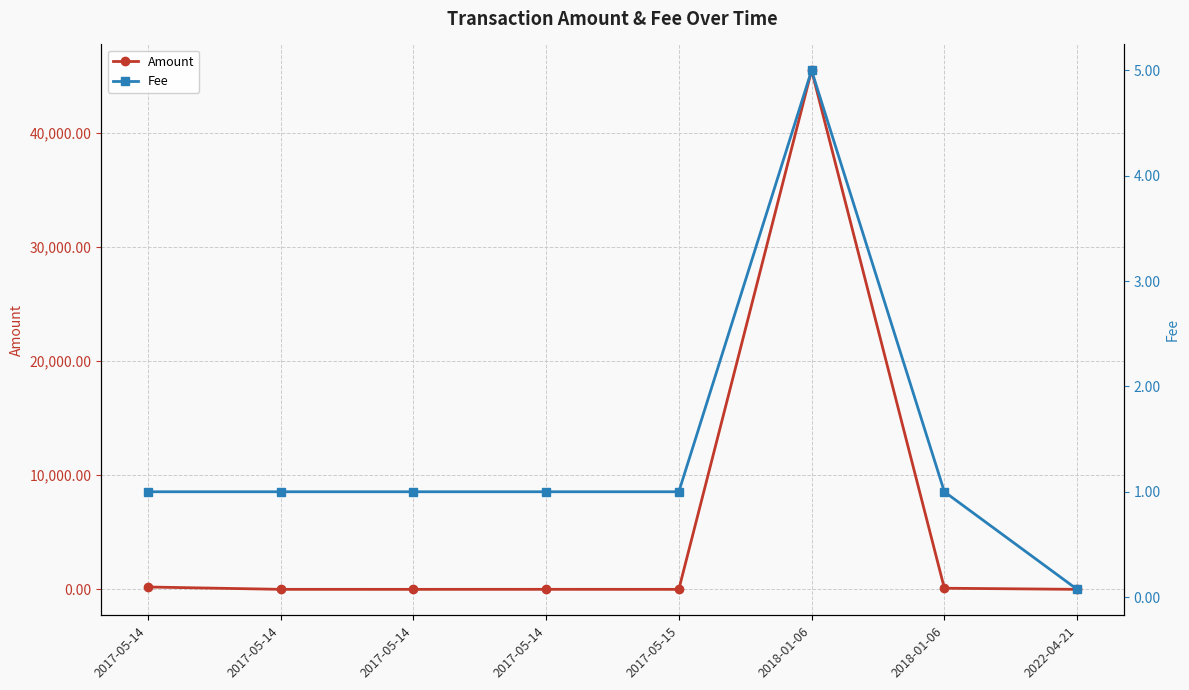

Does the chart display data point markers on the line(s)?

Yes